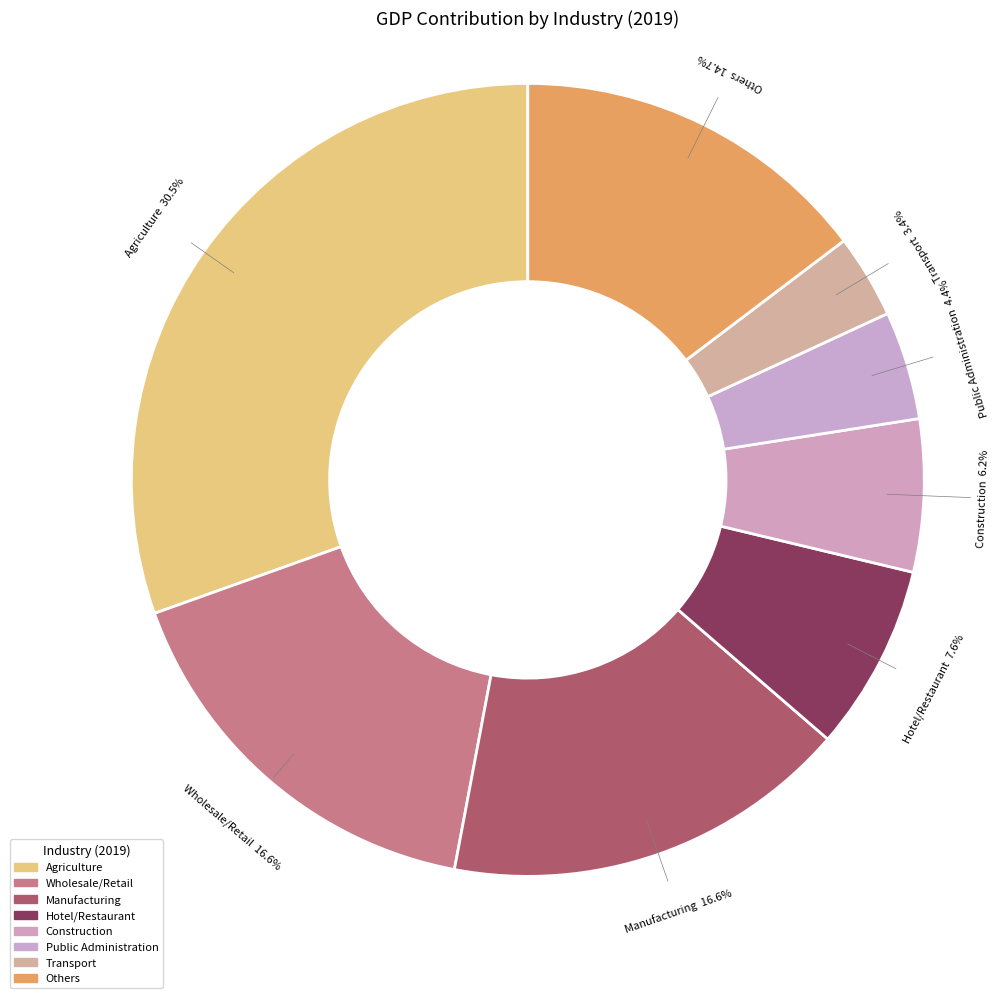

How many slices are in this pie chart?

8